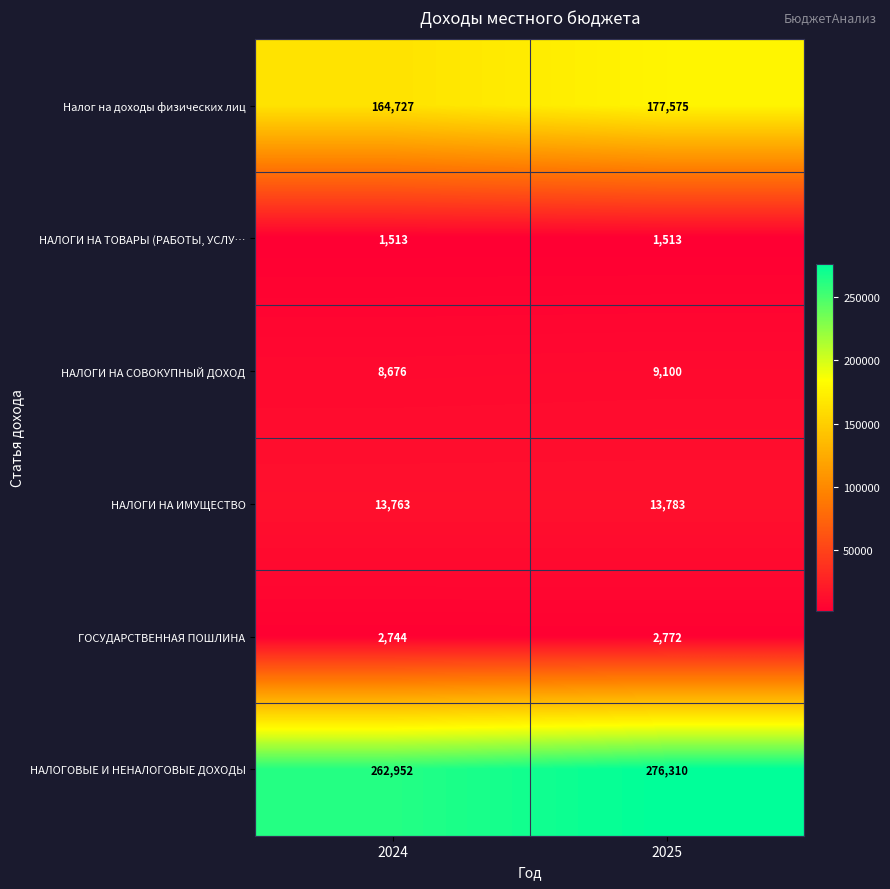

Which series has the largest range (max minus min)?

НАЛОГОВЫЕ И НЕНАЛОГОВЫЕ ДОХОДЫ